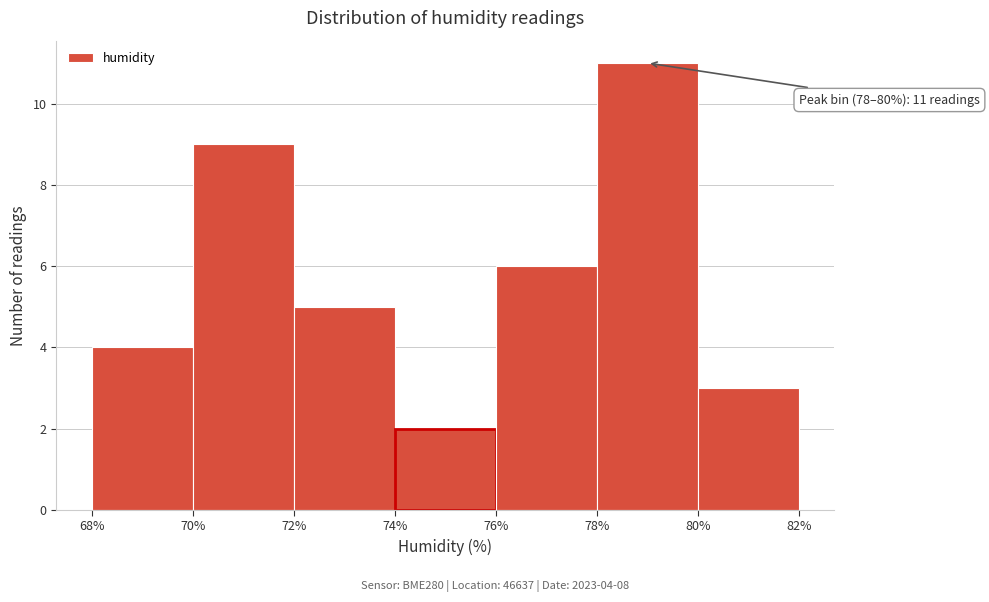

Over which range of the x-axis is the bar tallest?

78% to 80%